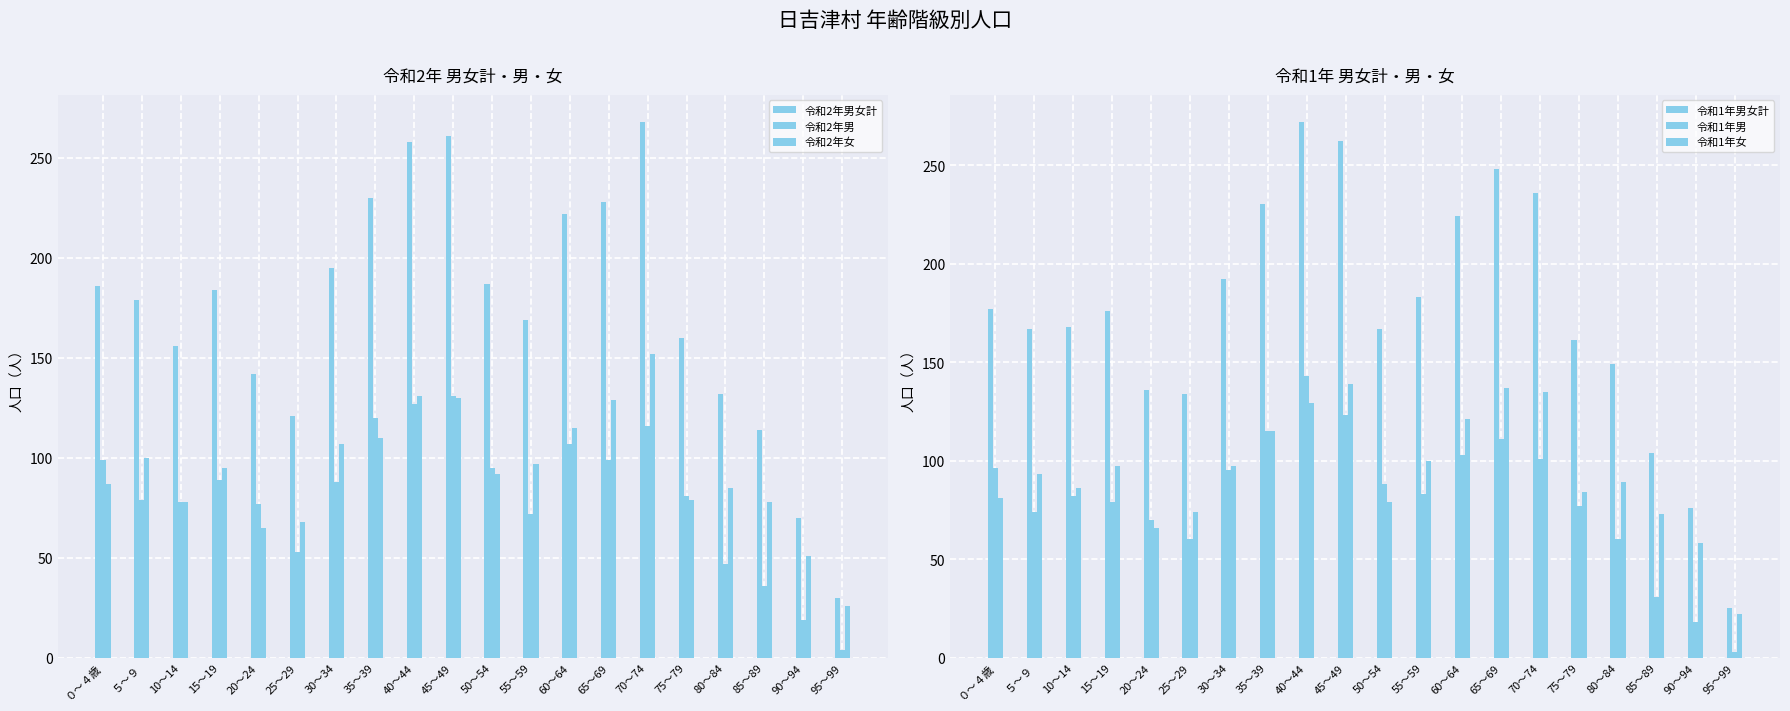

List the series in order of their peak value, lowest first.

令和2年男, 令和1年女, 令和1年男, 令和2年女, 令和2年男女計, 令和1年男女計